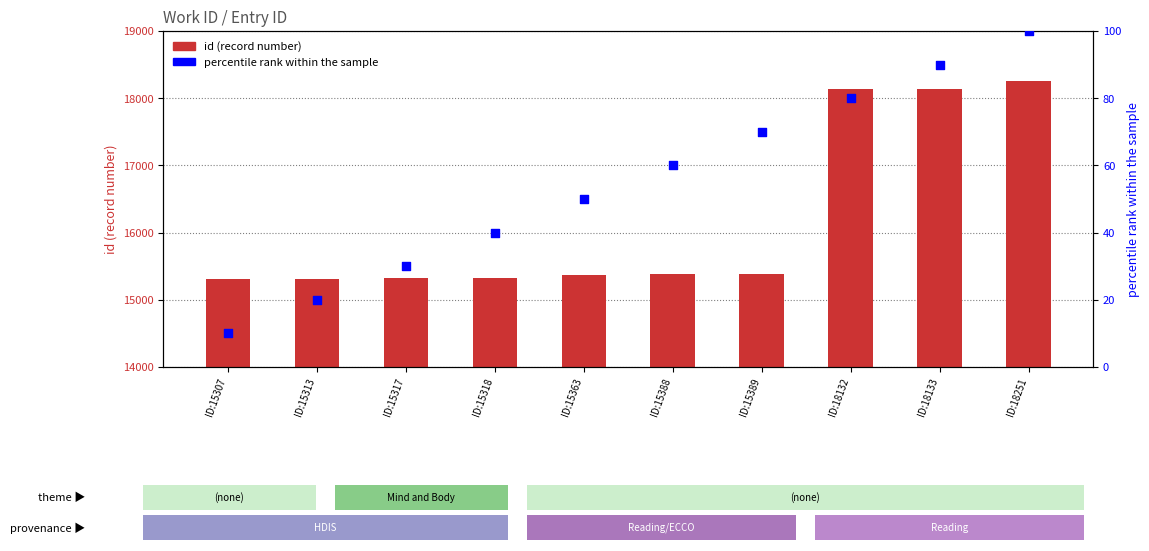

Is the value of percentile rank within the sample at ID:15388 greater than the value of id at ID:15313?

No